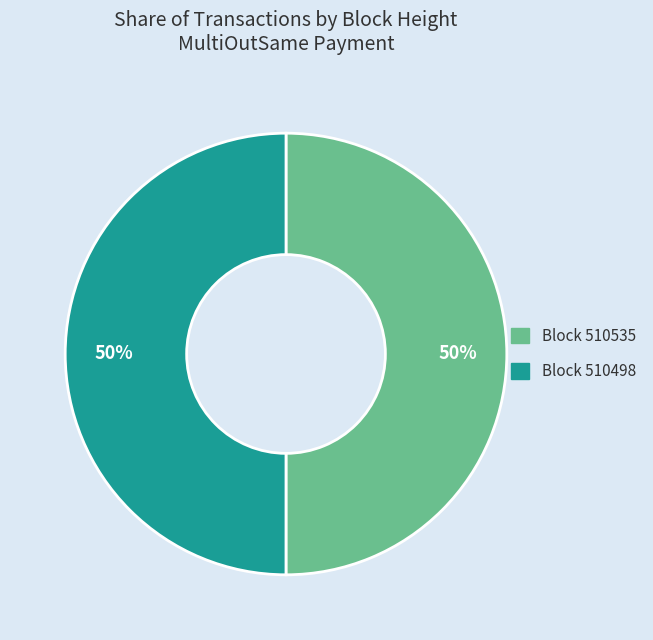

To the nearest percent, what is the average slice percentage?

50%